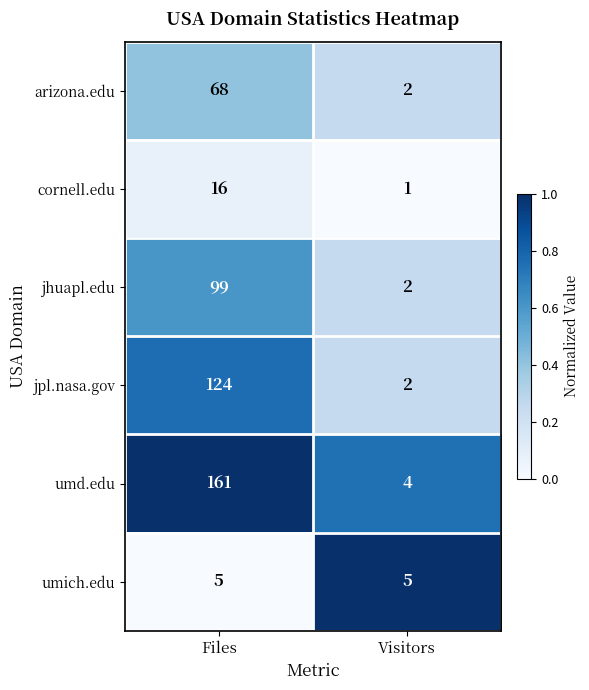

At which label is cornell.edu closest to 8?

Visitors